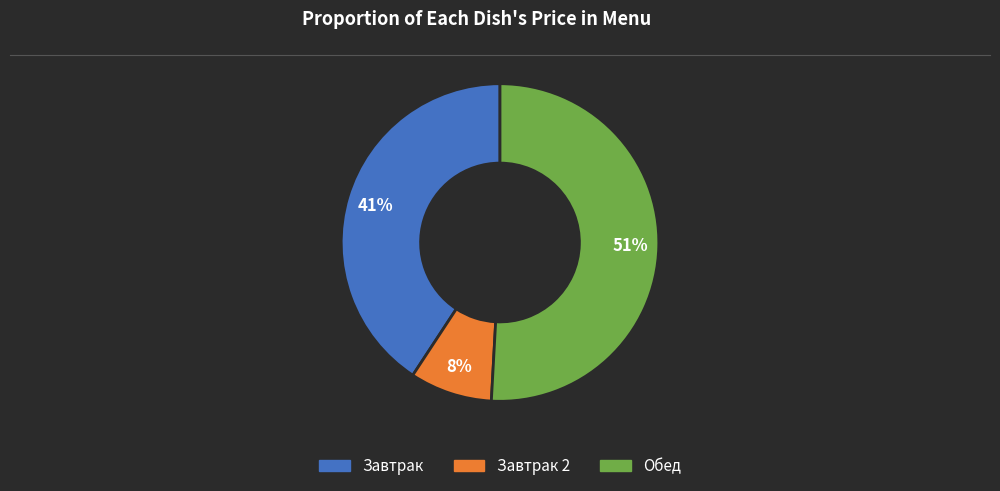

To the nearest percent, what is the average slice percentage?

33%